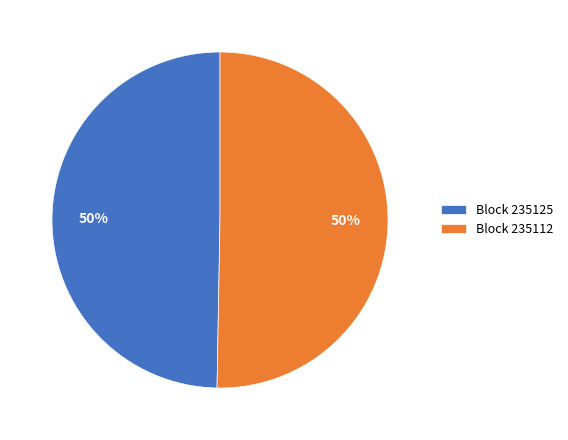

To the nearest percent, what portion does Block 235112 represent?

50%